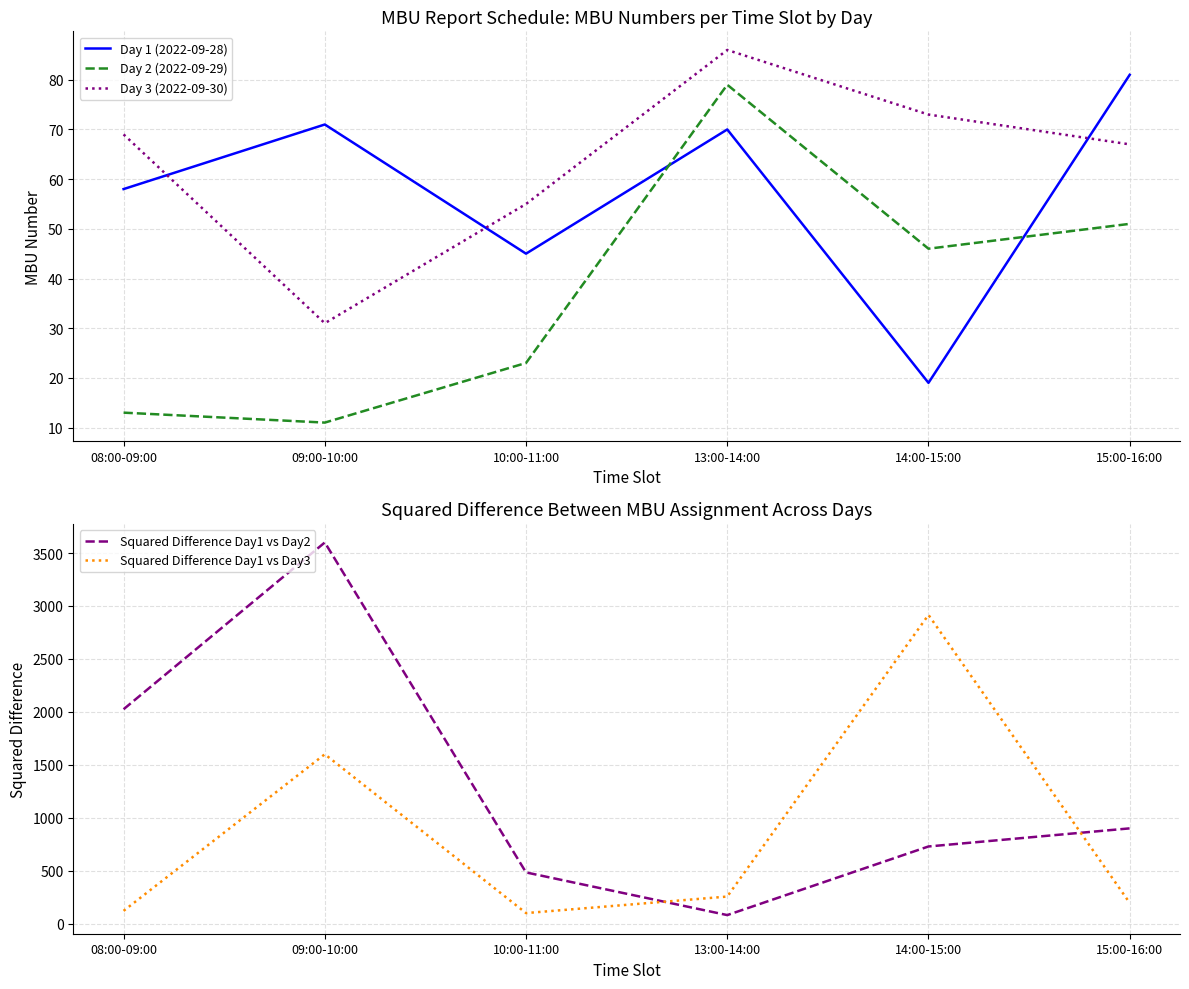

Which category has the lowest value across all series?

09:00-10:00